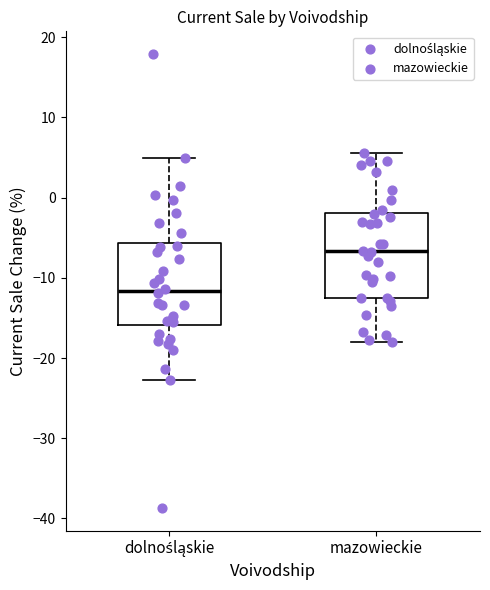

Which box has the highest median line?

mazowieckie